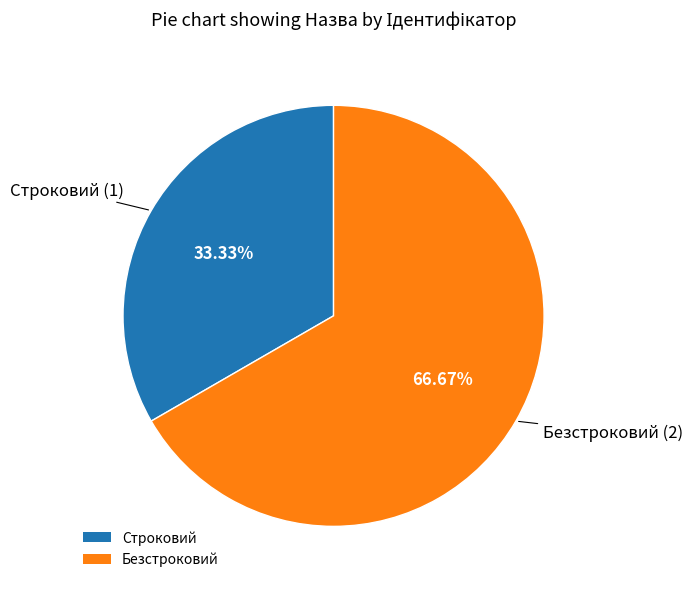

Is it true that Безстроковий is 62% of the pie?

False